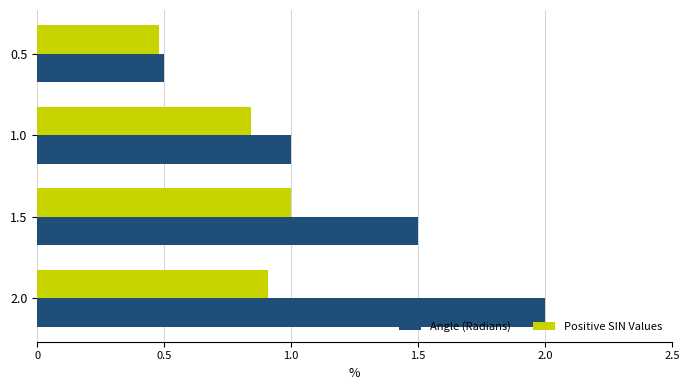

Which series has the largest total across all categories?

Angle (Radians)